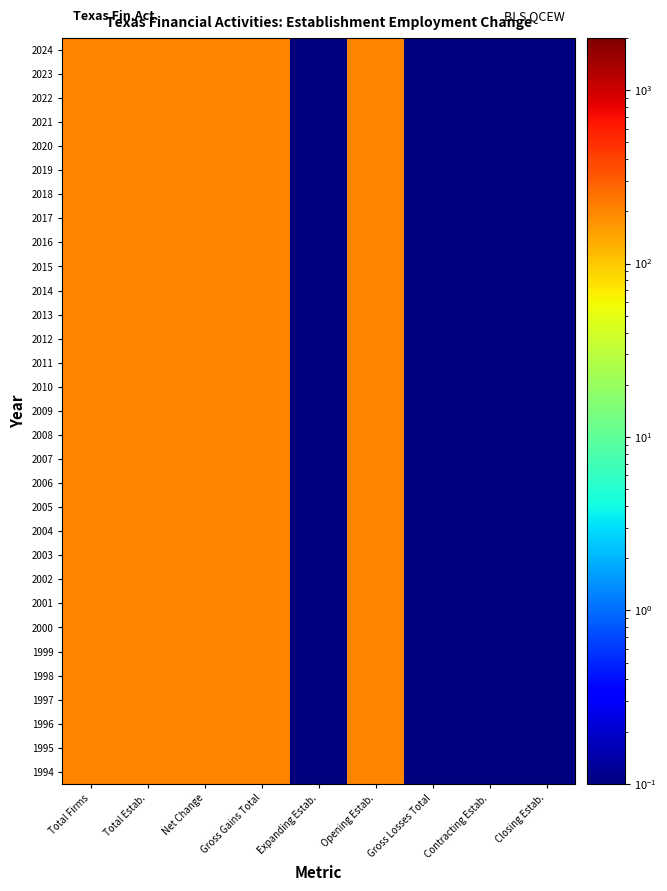

At which category is the sum across all series the highest?

Total Firms